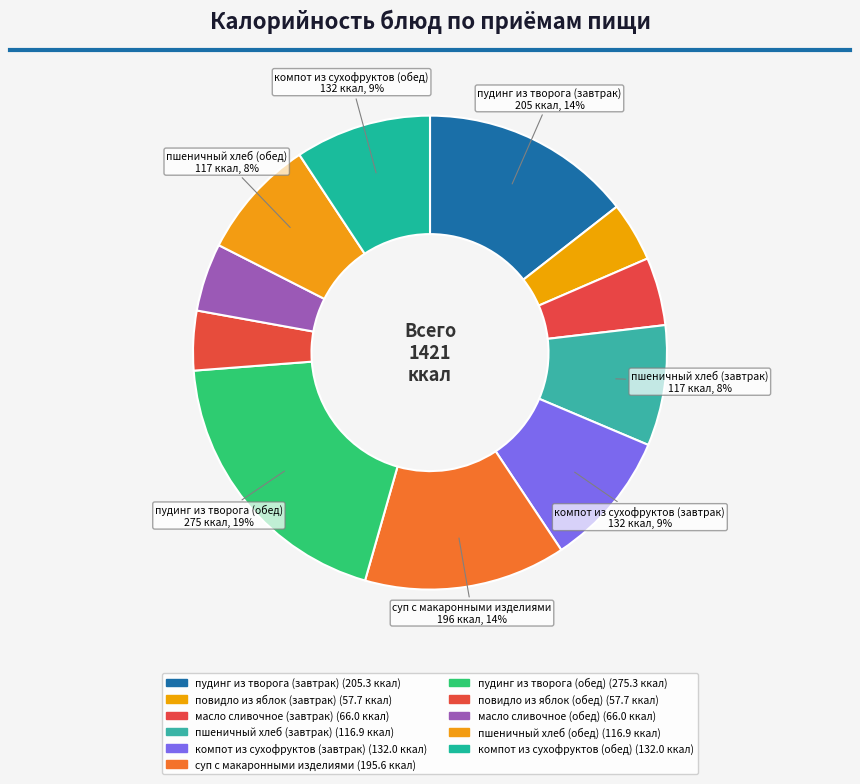

Rank the categories by value from lowest to highest.

повидло из яблок (завтрак), повидло из яблок (обед), масло сливочное (завтрак), масло сливочное (обед), пшеничный хлеб (завтрак), пшеничный хлеб (обед), компот из сухофруктов (завтрак), компот из сухофруктов (обед), суп с макаронными изделиями, пудинг из творога (завтрак), пудинг из творога (обед)